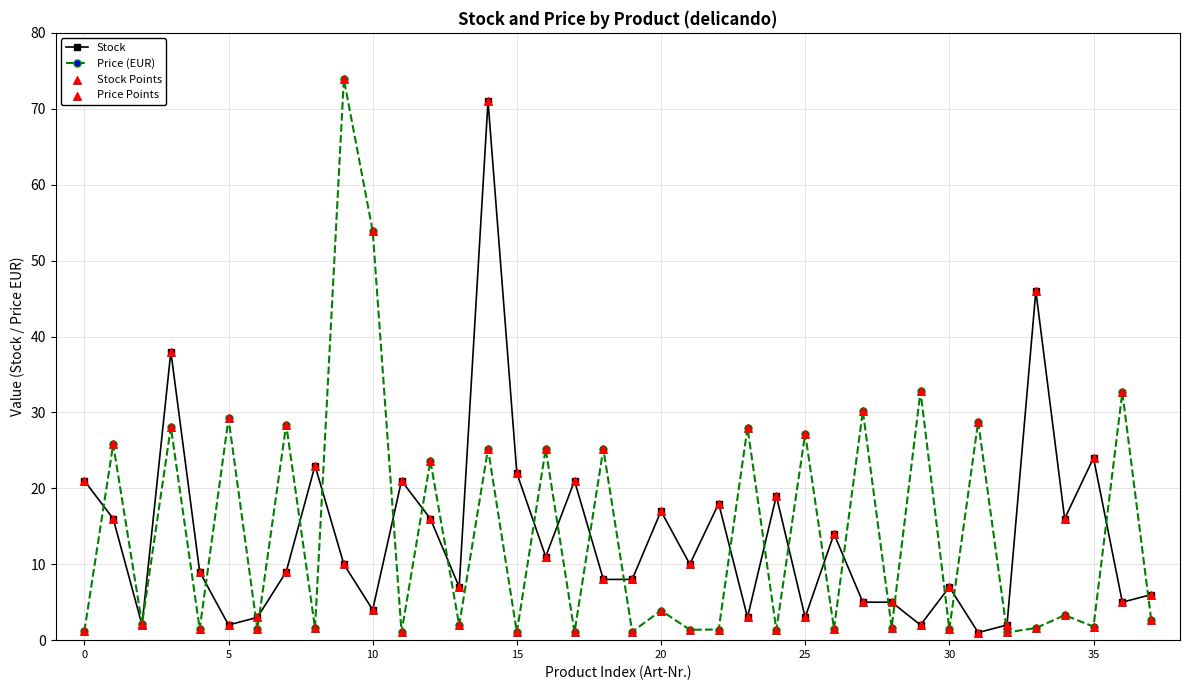

What is the value of the Stock point at the 28th from the left?

5.0